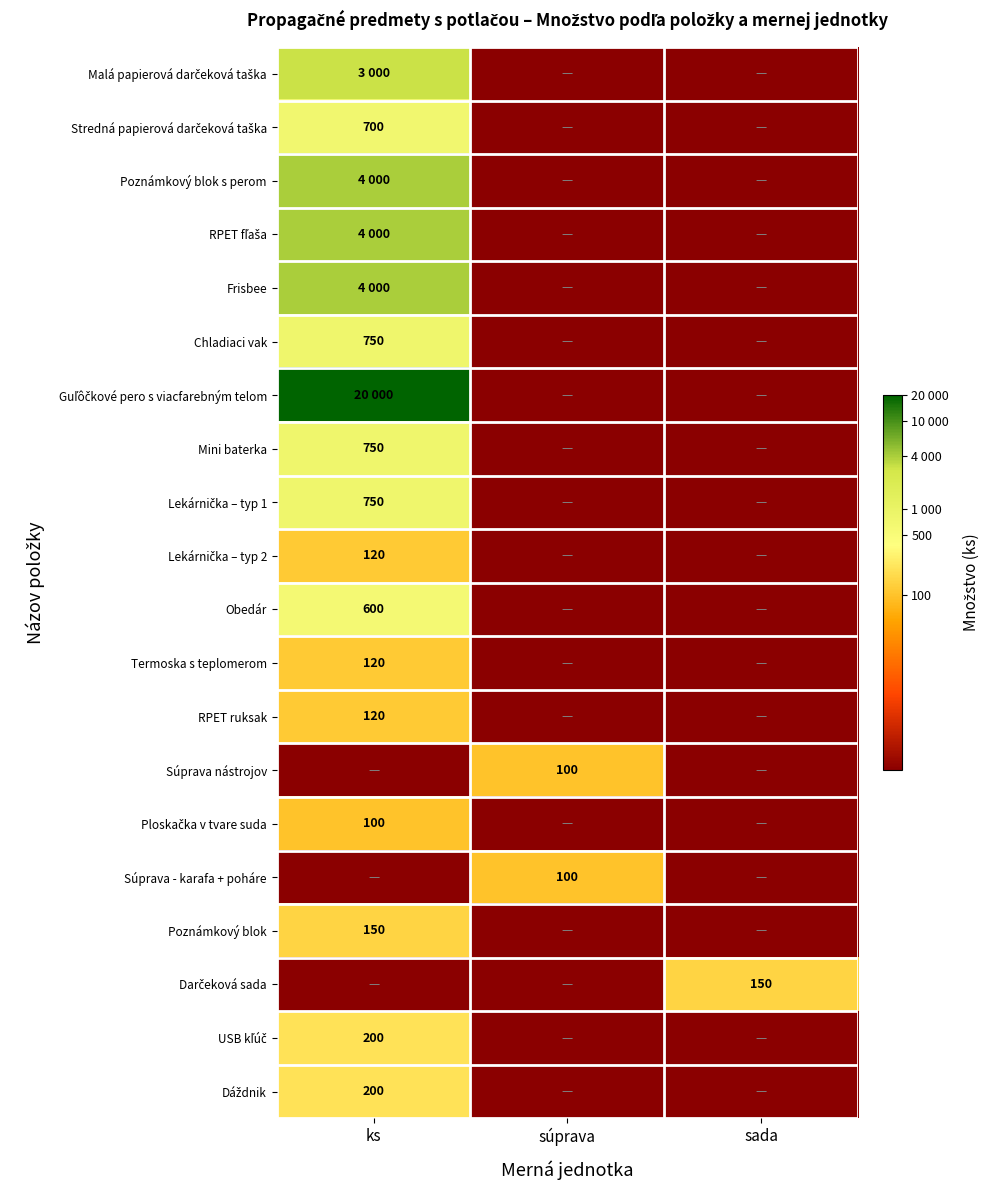

Which series has the largest range (max minus min)?

Guľôčkové pero s viacfarebným telom